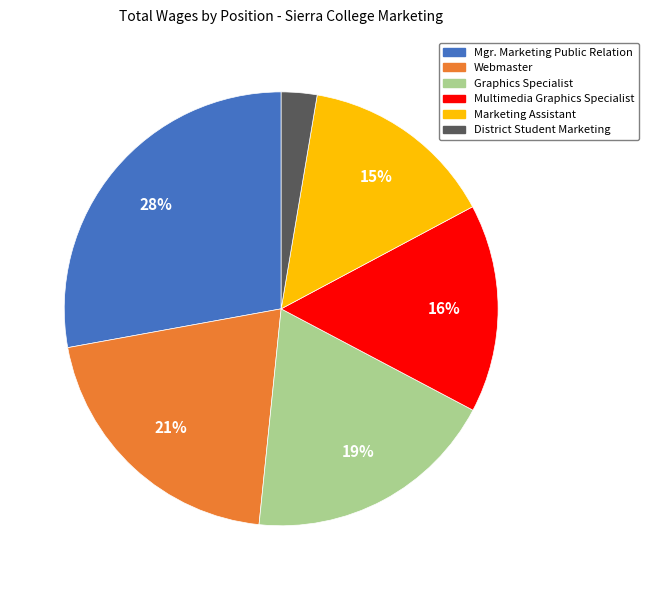

What is the ratio of the value at Multimedia Graphics Specialist to the value at Mgr. Marketing Public Relation?

0.6